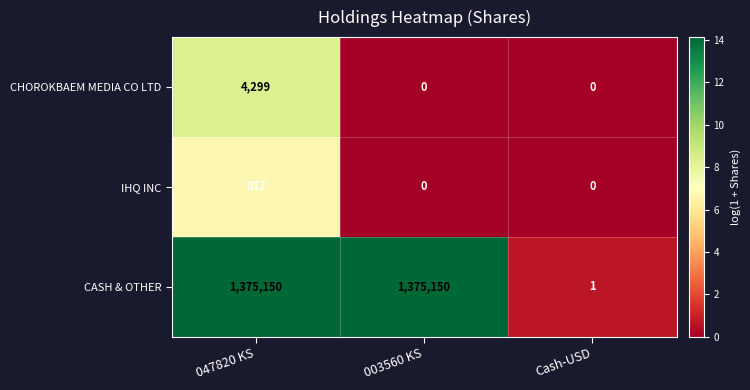

Which series has the largest range (max minus min)?

CASH & OTHER